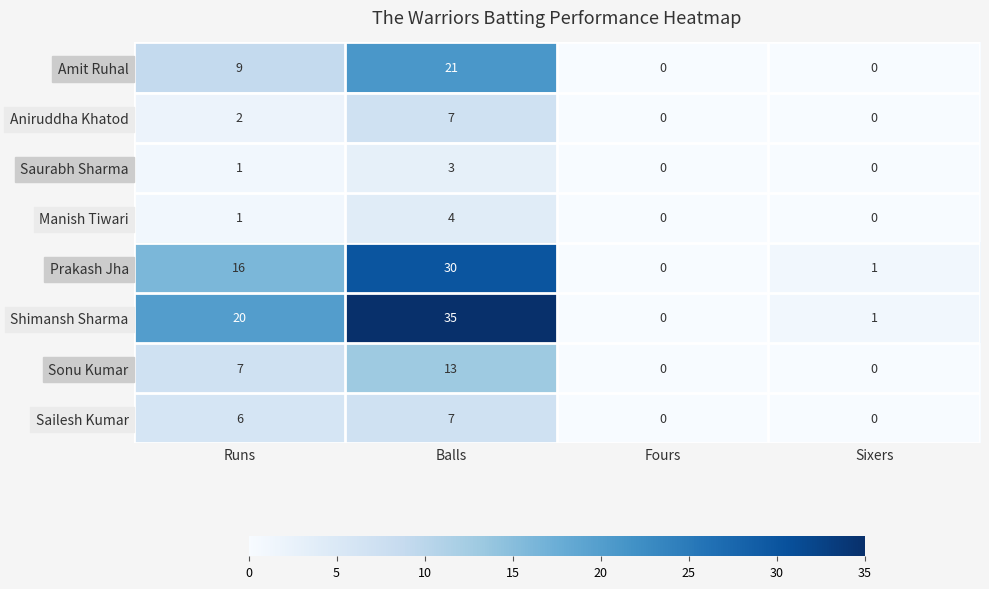

At which label does Sonu Kumar reach its peak?

Balls